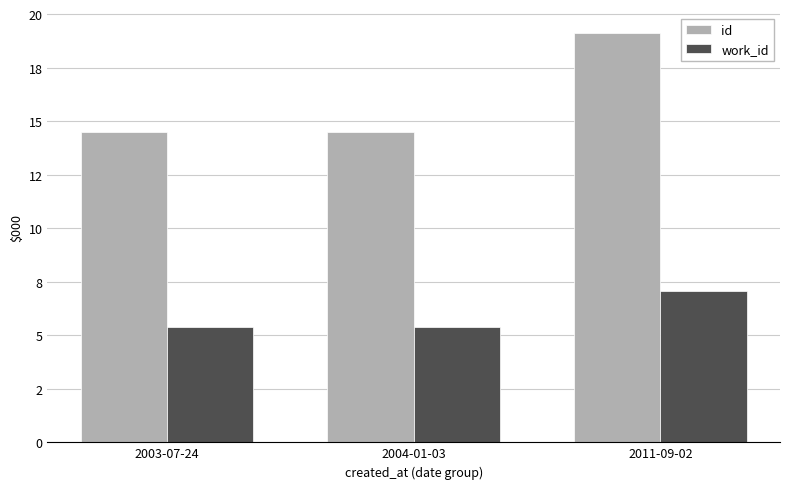

Reading left to right, extract all data points from this chart.

id: 2003-07-24=14.5	2004-01-03=14.5	2011-09-02=19.1
work_id: 2003-07-24=5.4	2004-01-03=5.4	2011-09-02=7.1